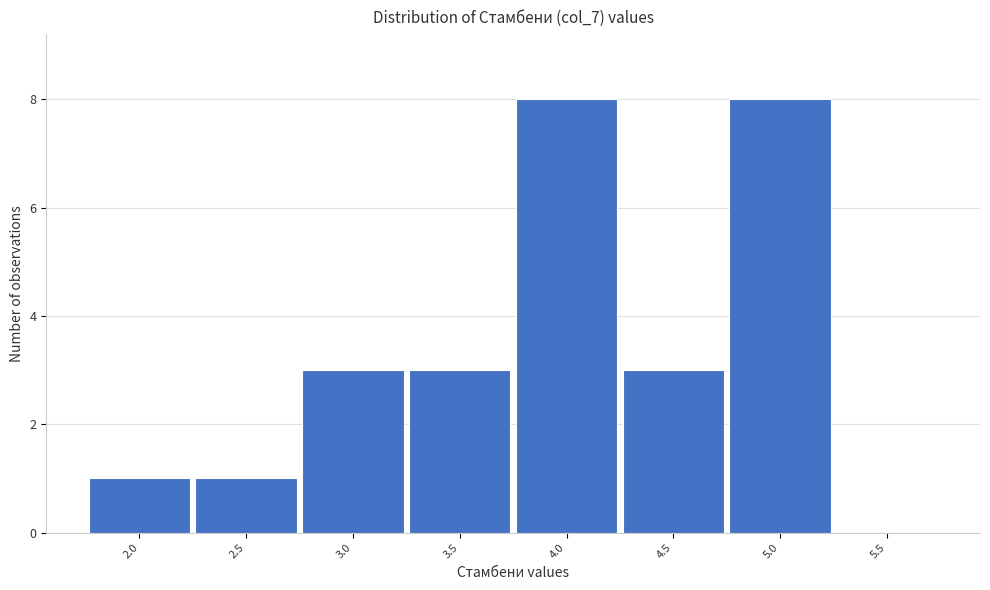

What is the change in value from 2.5 to 4.0?

+7